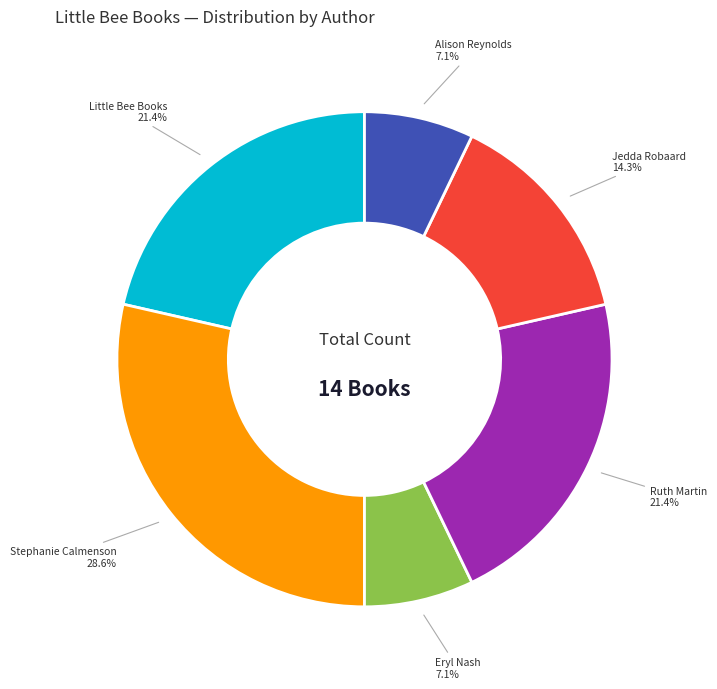

What is the total percentage of Alison Reynolds and Stephanie Calmenson?

35.7%